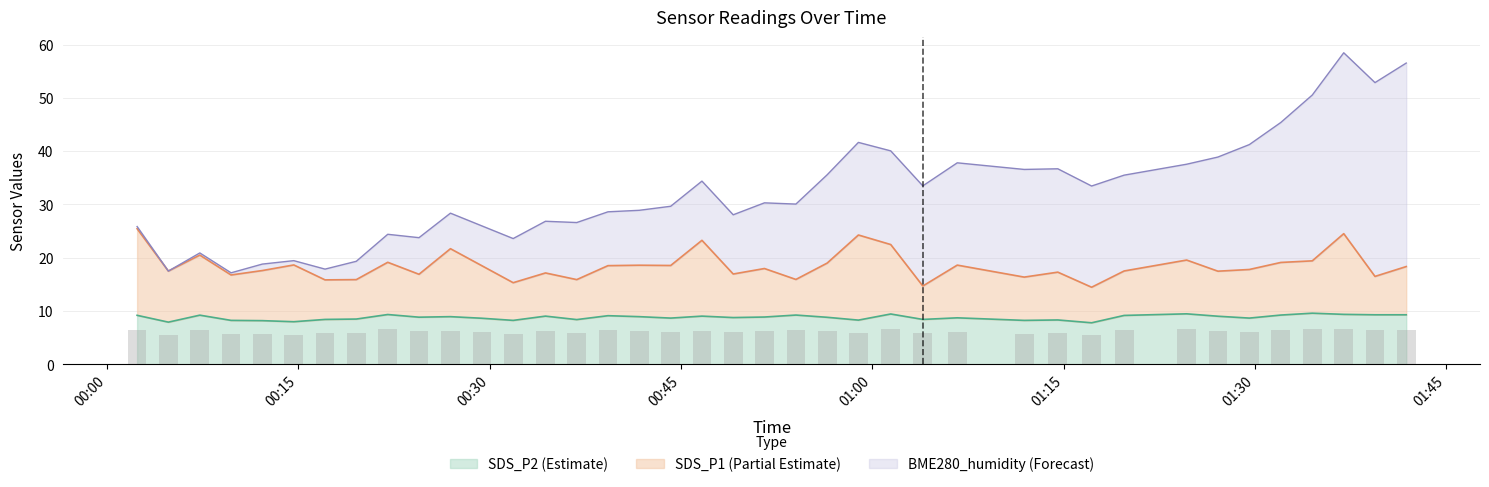

Is it true that SDS_P1 equals 24.0 at 2022/03/27 01:03:57?

False